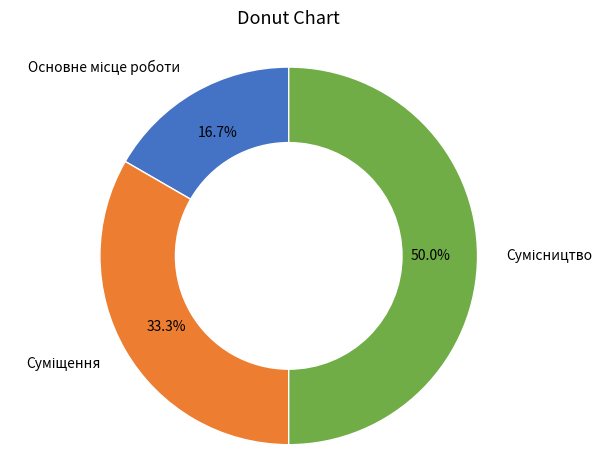

True or false: Основне місце роботи accounts for 17% of the total.

True